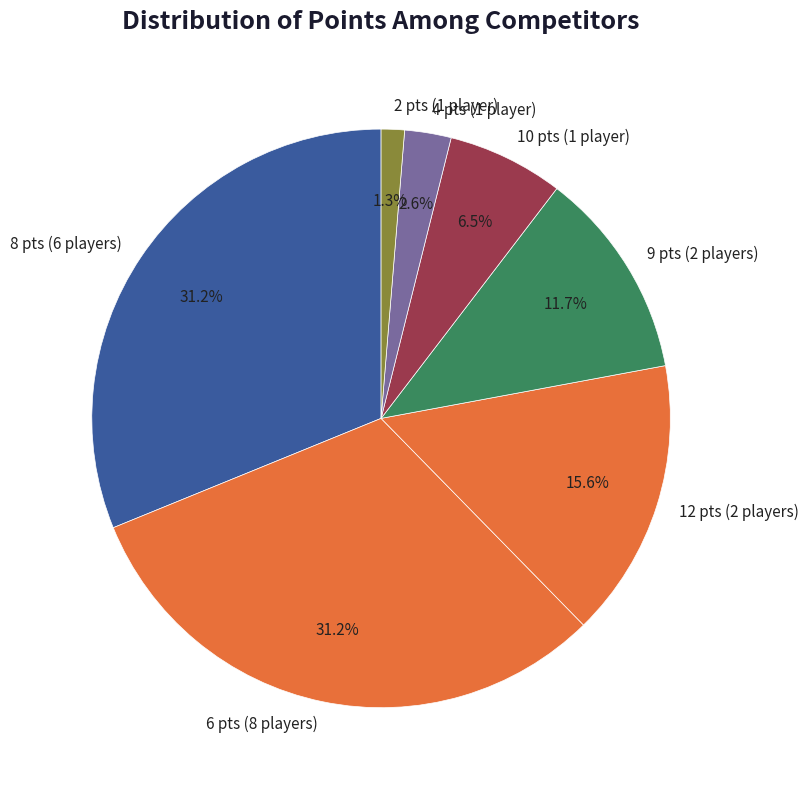

What percentage do 6 pts (8 players) and 12 pts (2 players) together represent?

46.8%